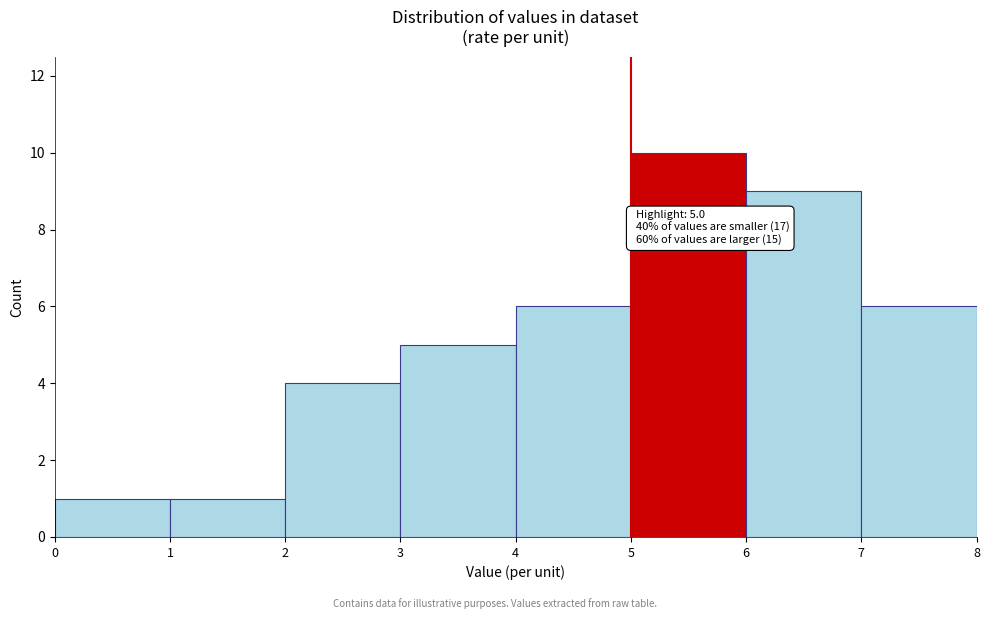

Which range on the x-axis has the tallest bar?

5 to 6